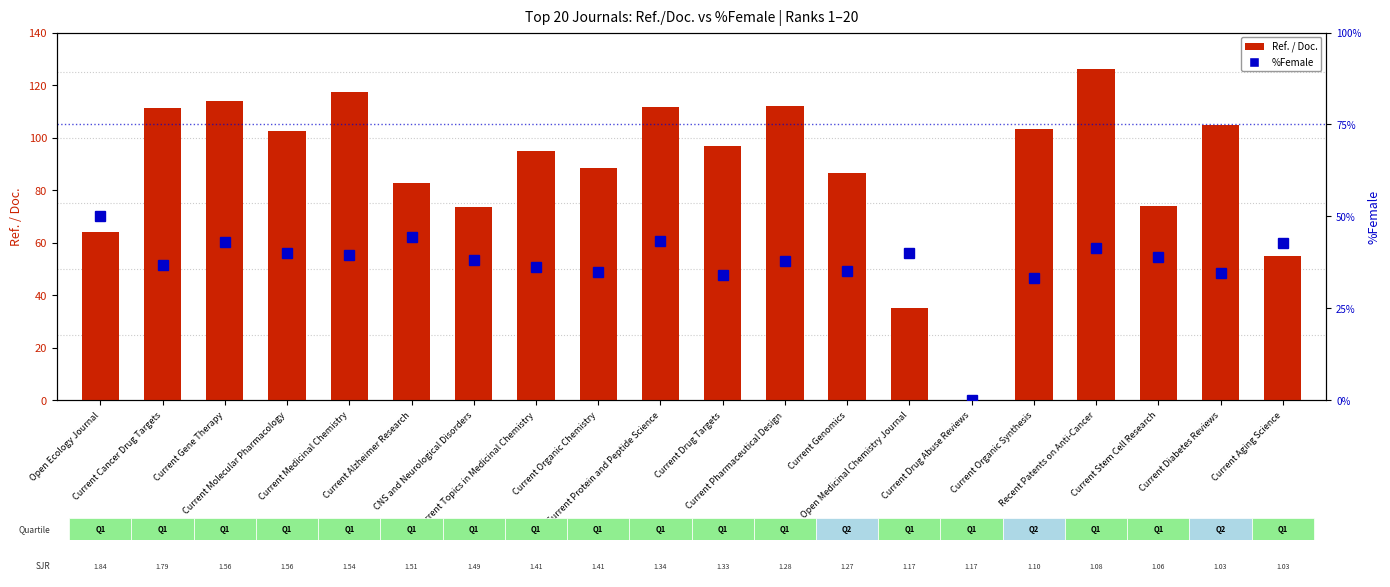

True or false: %Female has a value of 25.6 at Current Pharmaceutical Design.

False